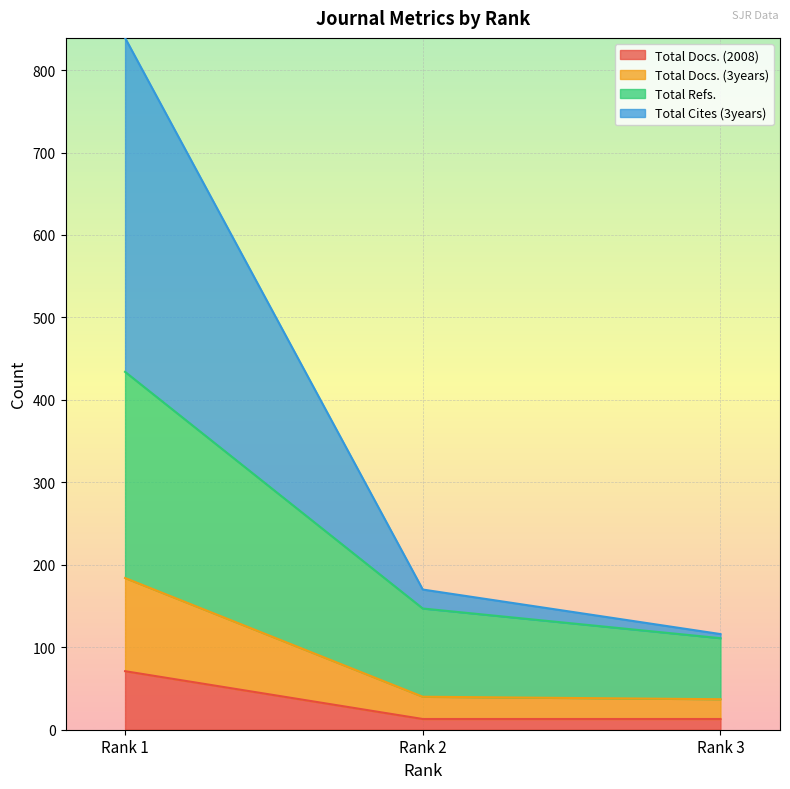

The Total Docs. (3years) series shows 37 at Rank 3. True or false?

True